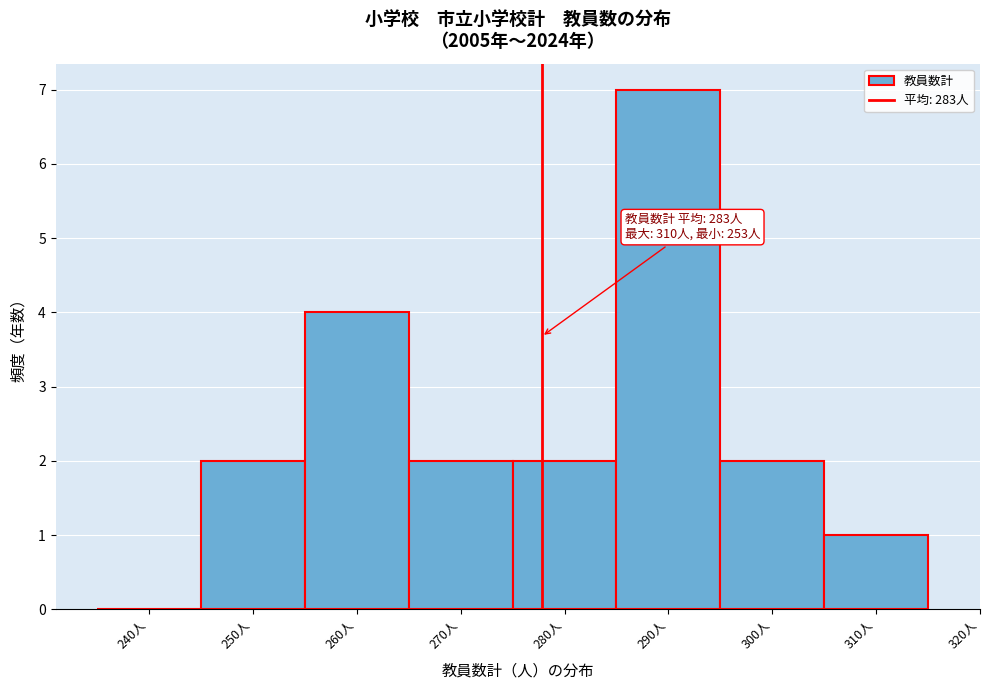

Reading right to left, extract all data points from this chart.

310人=1	300人=2	290人=7	280人=2	270人=2	260人=4	250人=2	240人=0